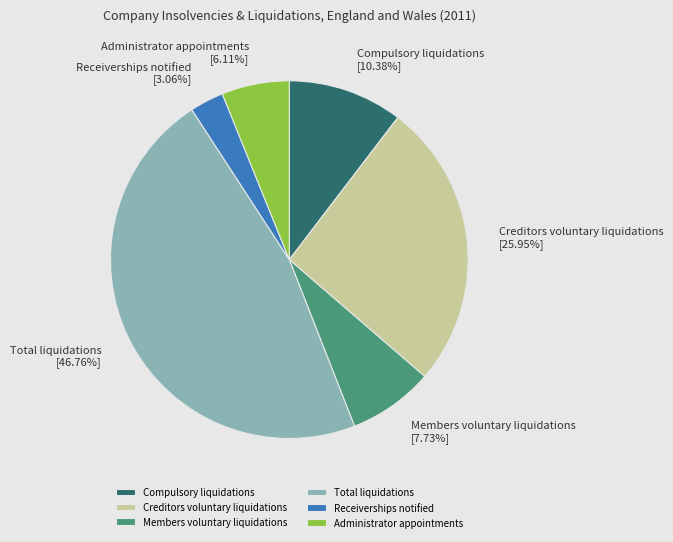

What percentage is the Compulsory liquidations slice, to the nearest percent?

10%